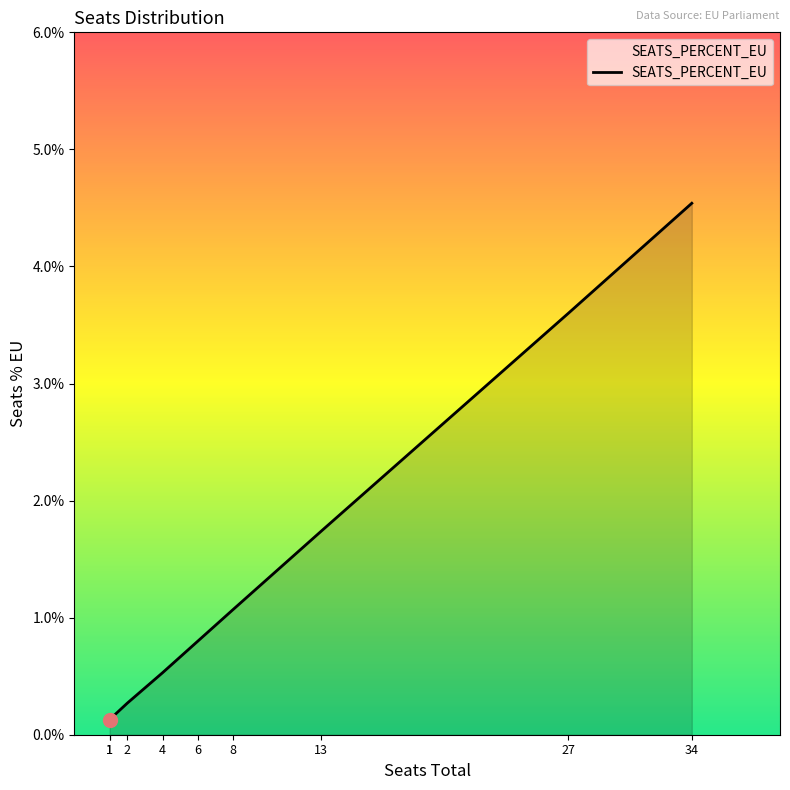

Count the number of categories in the chart.

9